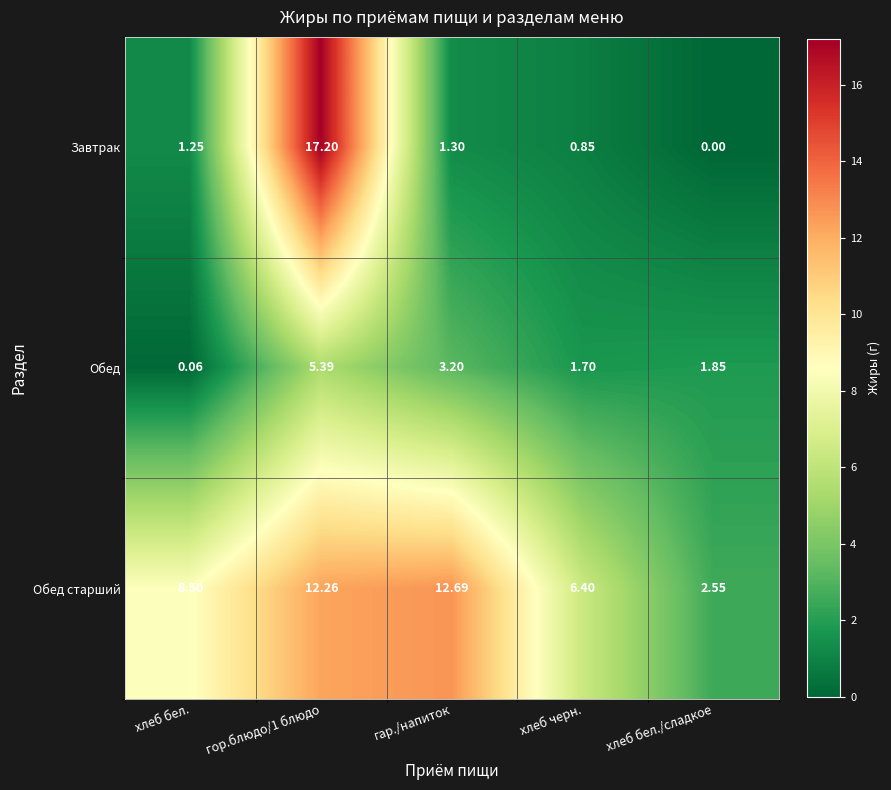

Which series has the largest total across all categories?

Обед старший